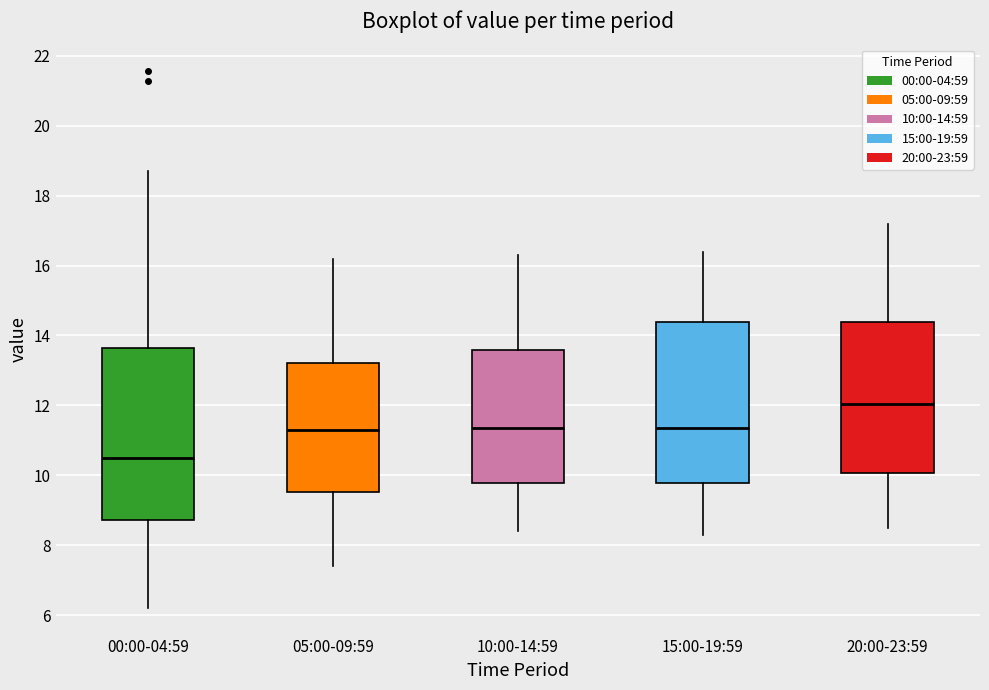

Where is the upper edge of the box for 00:00-04:59 on the y-axis? The values are not printed on the chart, so give them approximately, as read against the axis.

13.6